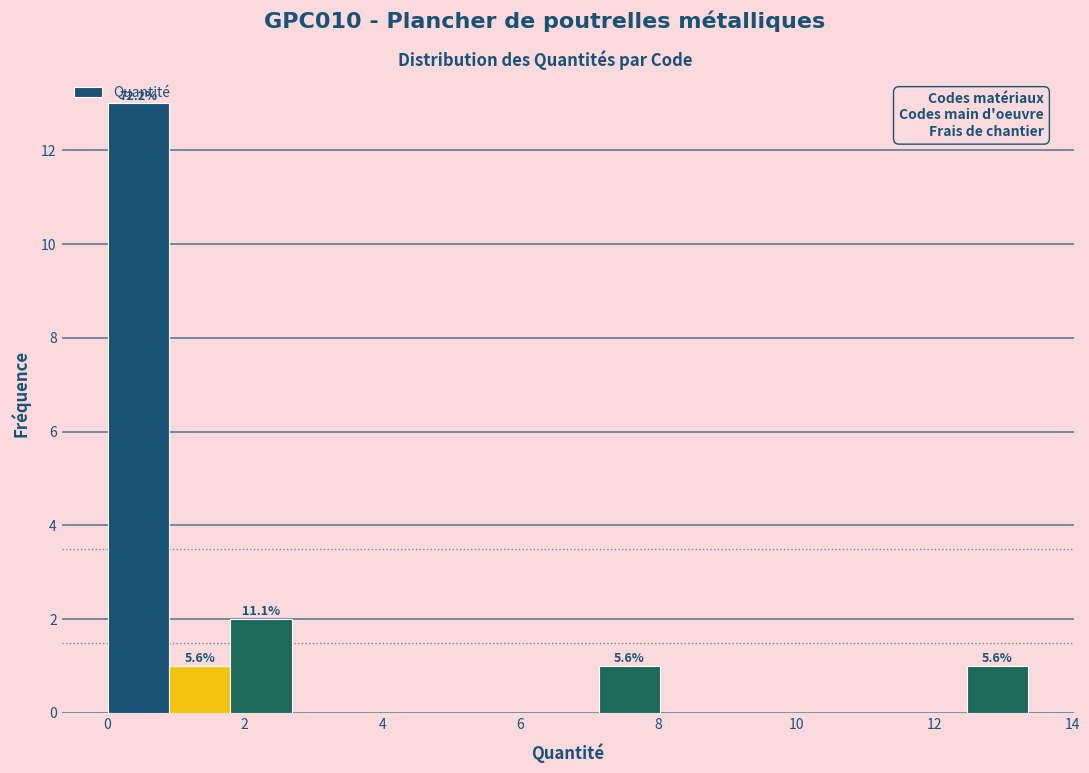

Over which range of the x-axis is the bar tallest?

0.0 to 1.0